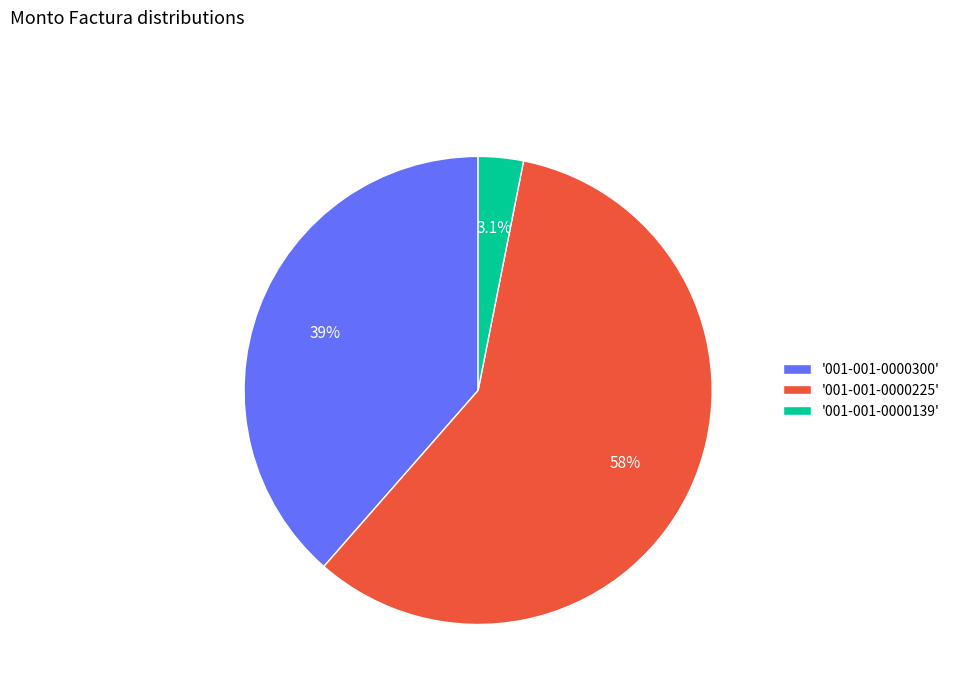

Which has a higher value, '001-001-0000139' or '001-001-0000225'?

'001-001-0000225'